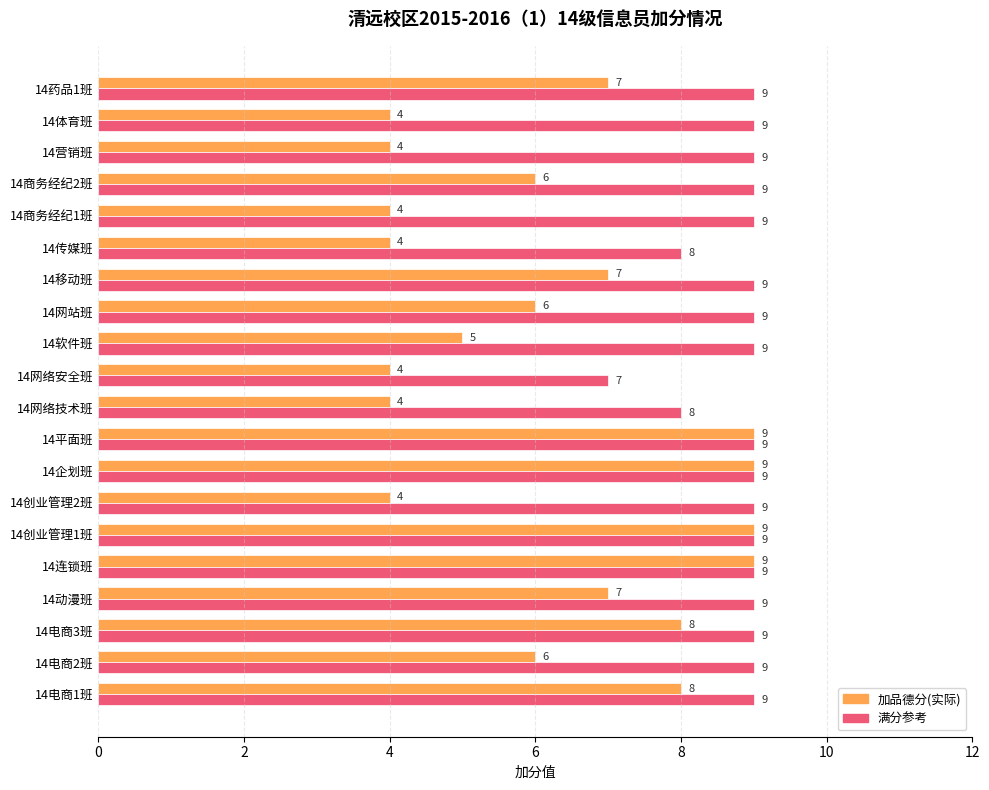

What is the lowest value of the 满分参考 series?

7